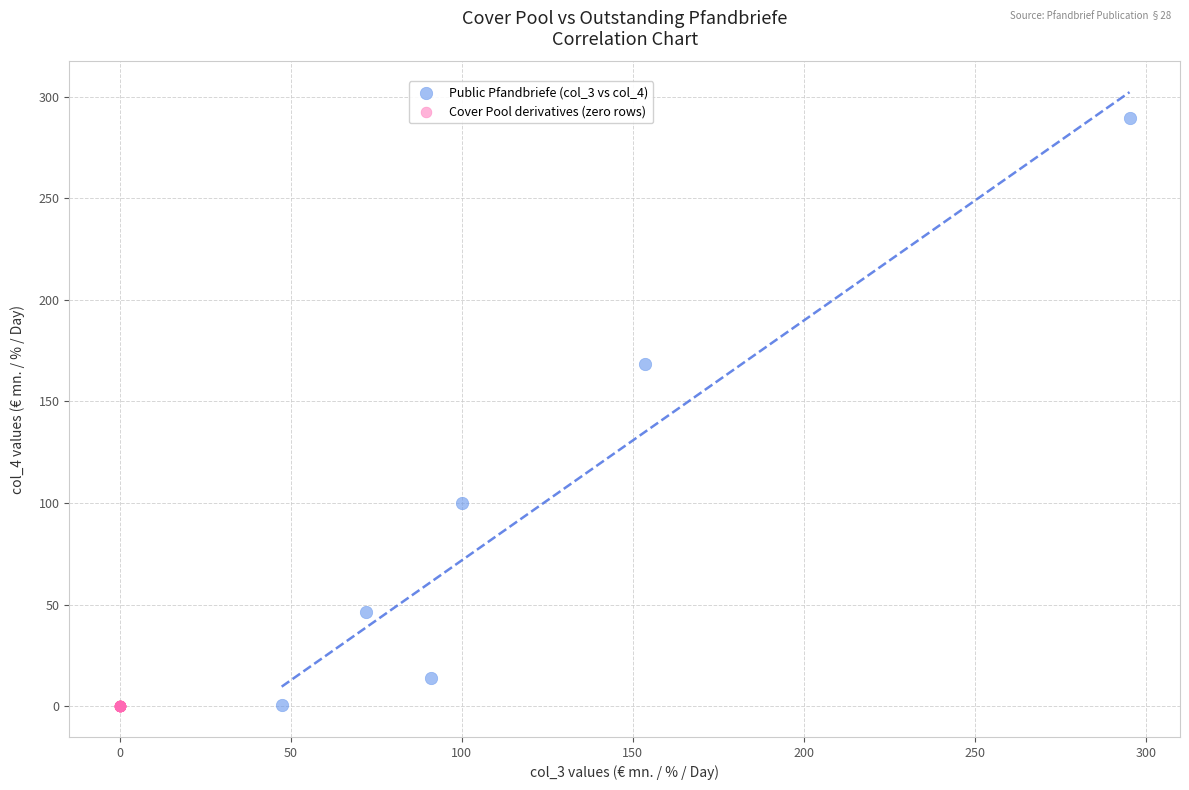

Which series contains the highest Y value?

Public Pfandbriefe (col_3 vs col_4)